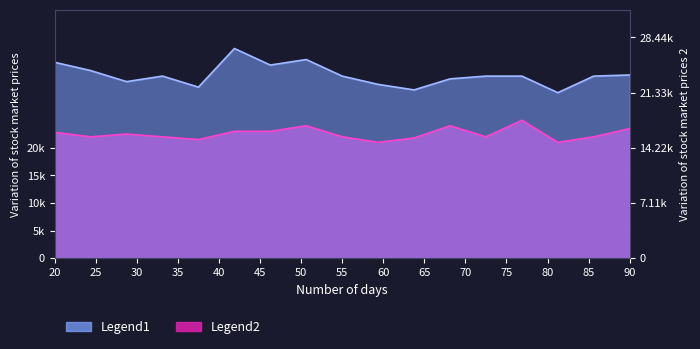

In Legend1, how many points are higher than both neighbors (excluding endpoints)?

3